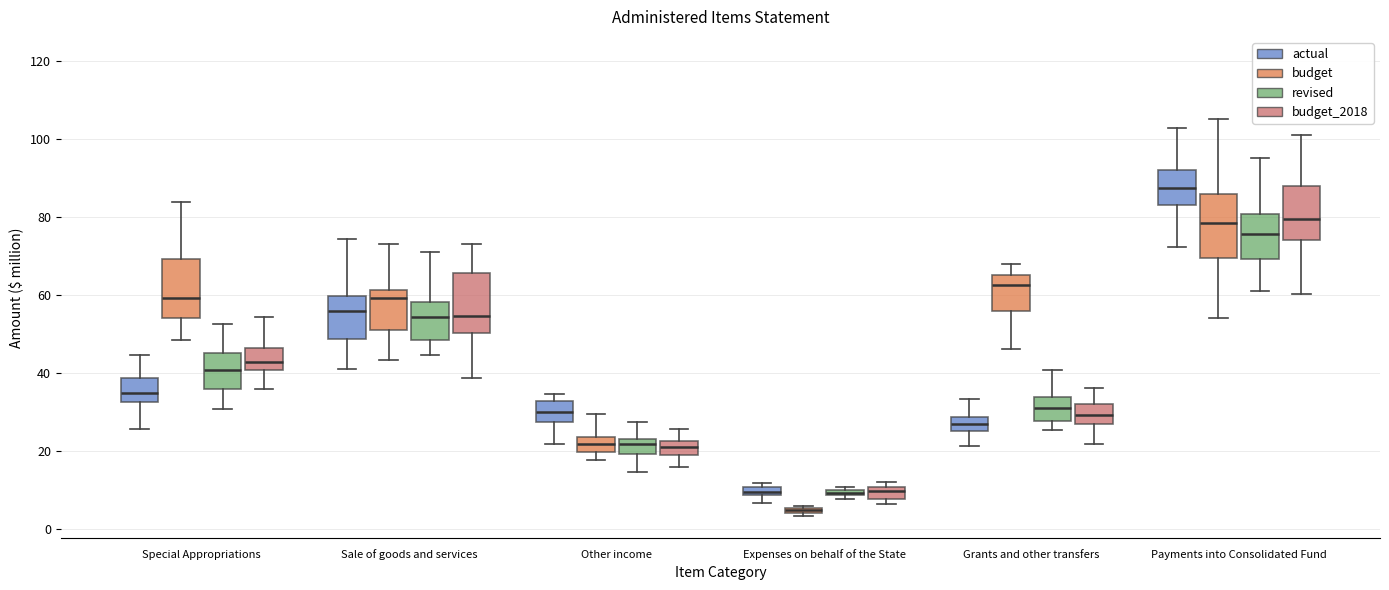

Where is the lower edge of the box for Expenses on behalf of the State (budget_2018) on the y-axis? The values are not printed on the chart, so give them approximately, as read against the axis.

8